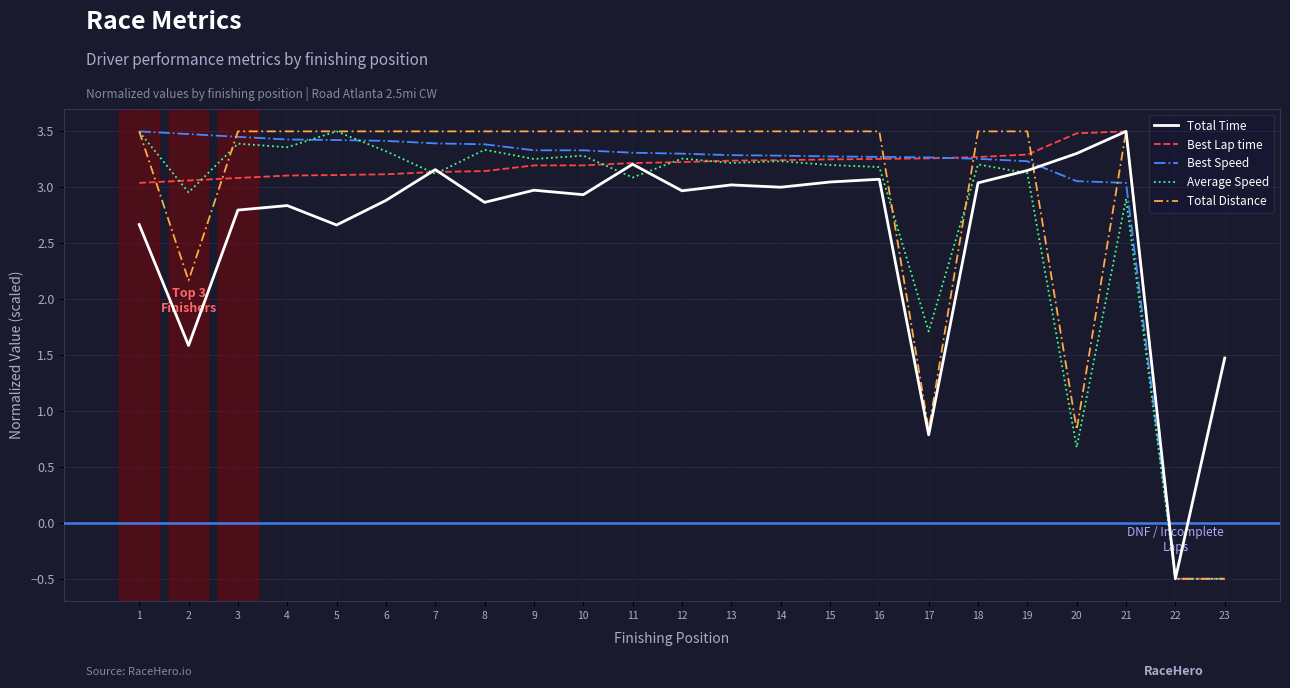

At which category does Average Speed reach its first local valley?

2